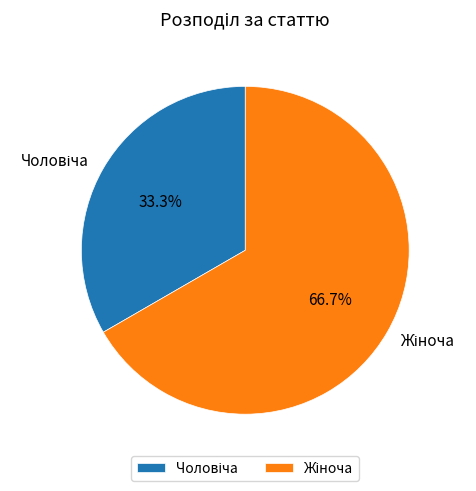

Is there any slice that represents more than half of the pie?

Yes